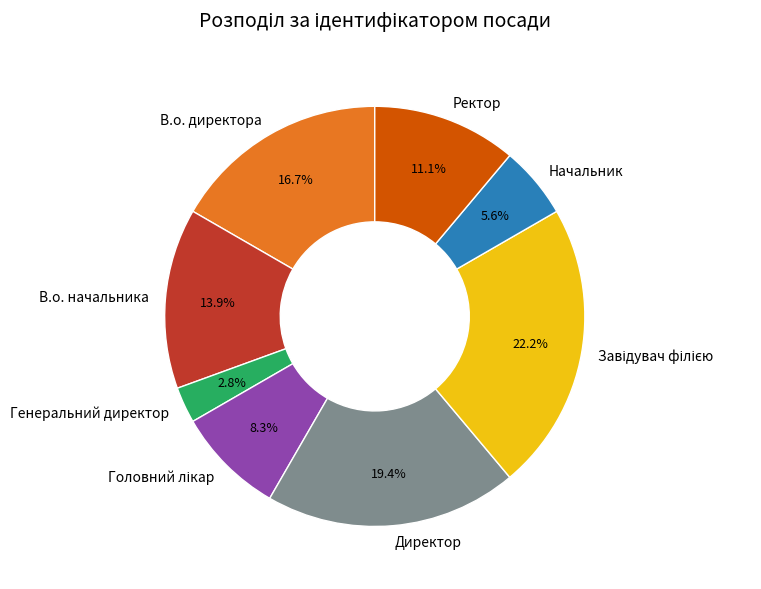

Combined, do Генеральний директор and В.о. директора account for over 50%?

No